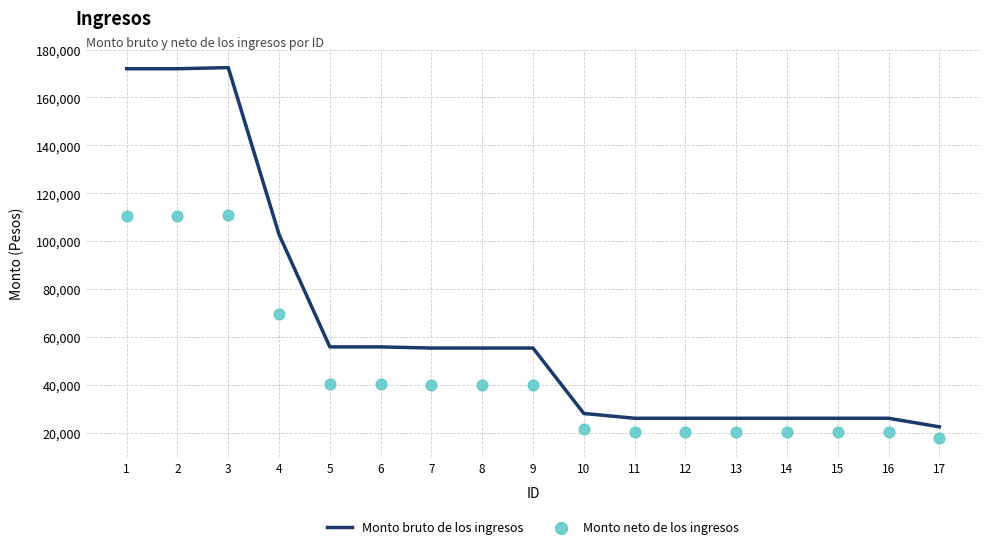

At which category is the sum across all series the highest?

3